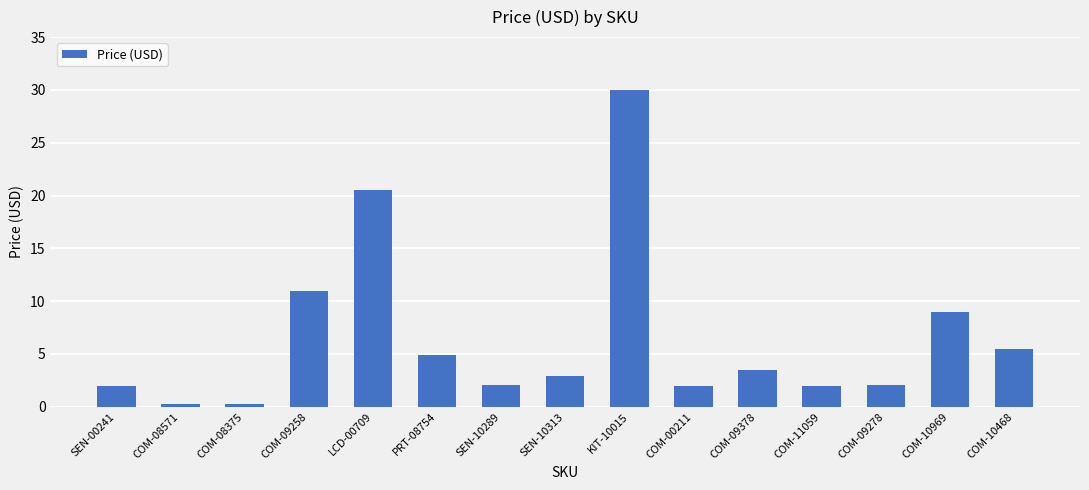

True or false: the data shows 0.5 at COM-00211.

False